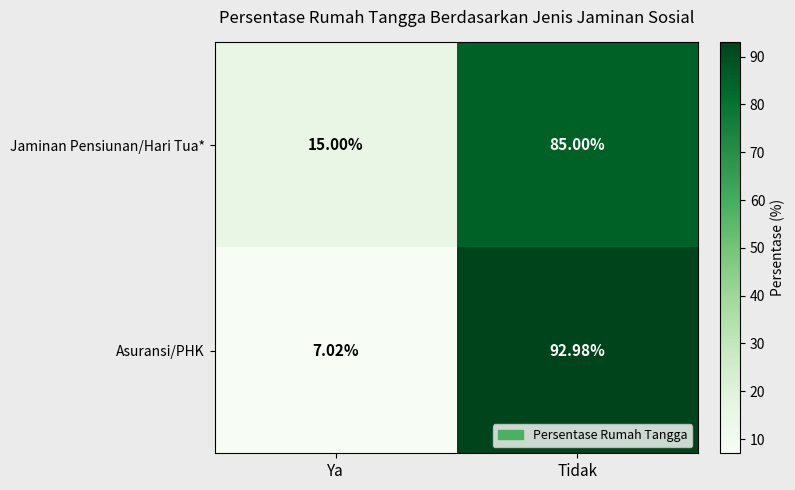

How many series are shown in this chart?

2